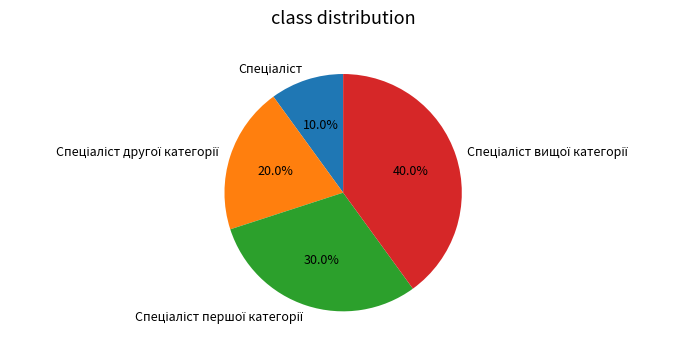

Does any single category account for the majority?

No